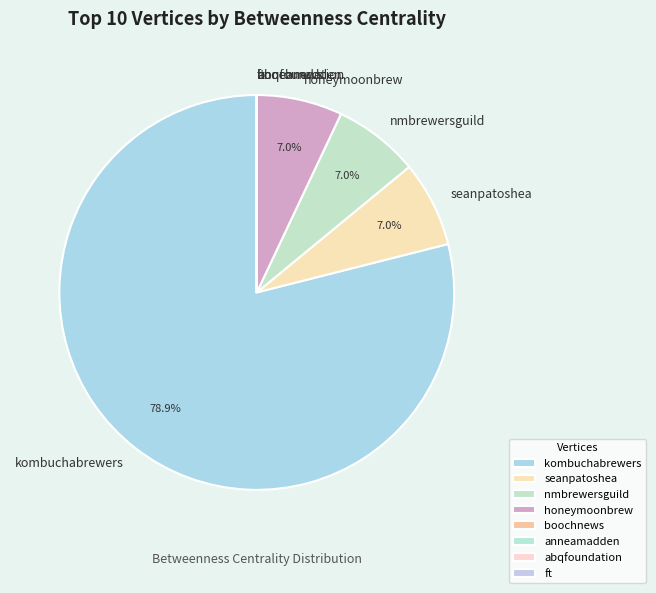

Which slice represents more than half of the pie?

kombuchabrewers